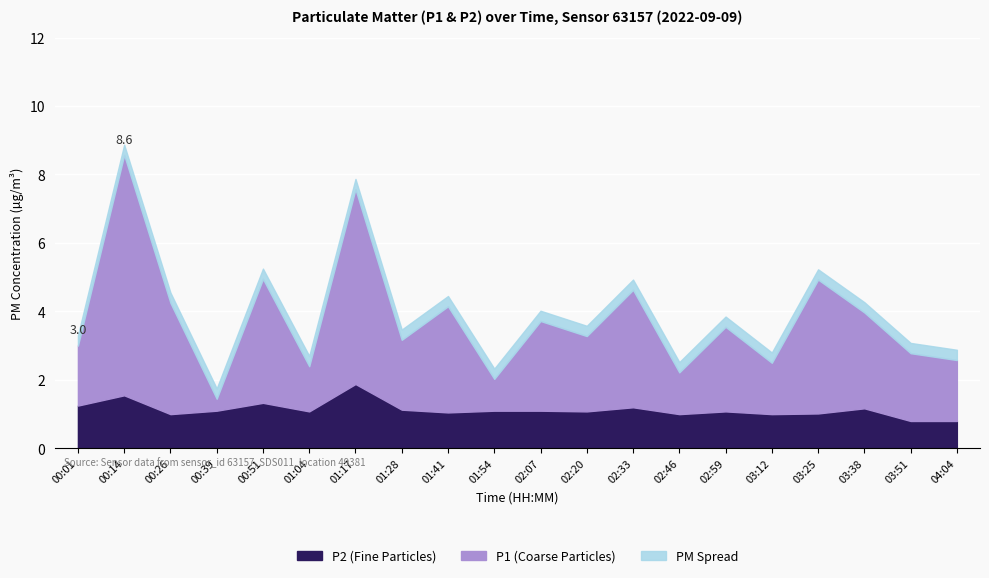

What is the highest value of the P2 (Fine Particles) series?

1.9